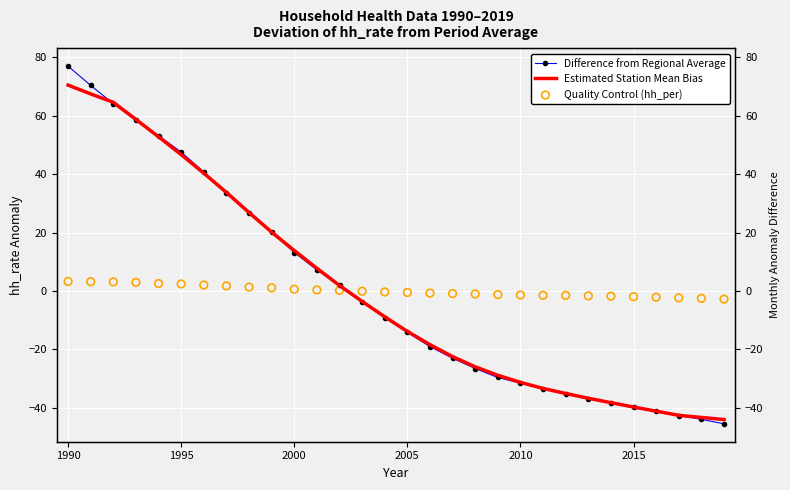

Which series has the largest Y range (max minus min)?

Difference from Regional Average